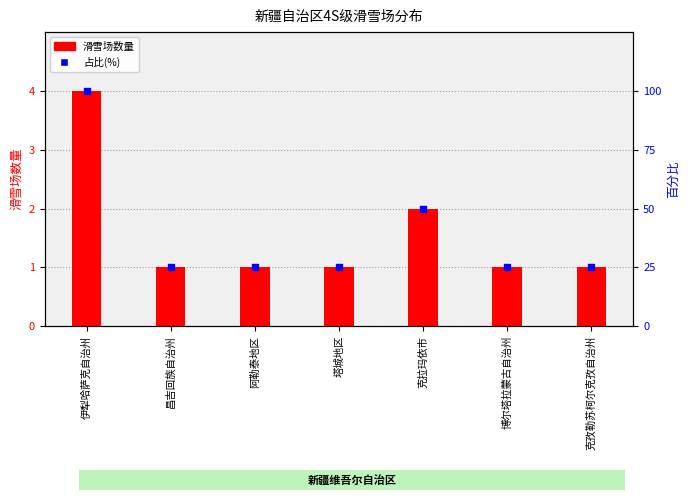

Which series has the largest Y range (max minus min)?

占比(%)